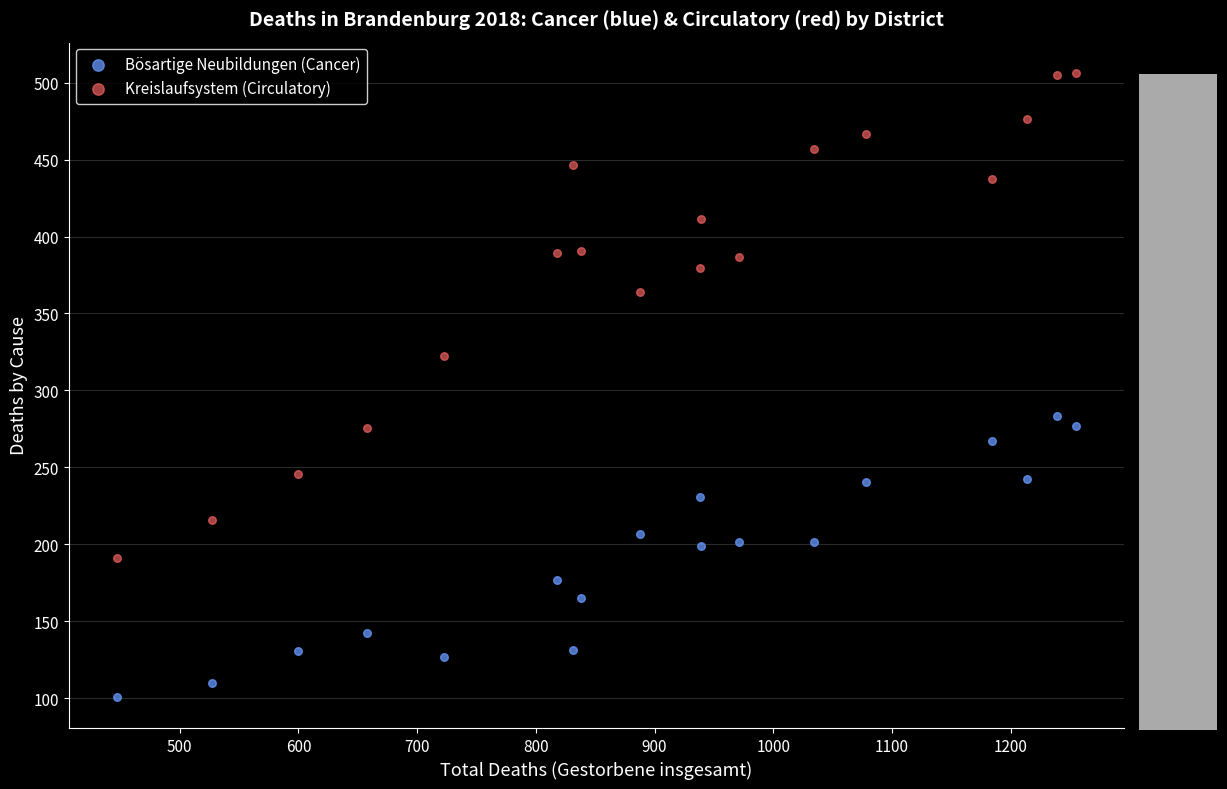

In the Kreislaufsystem (Circulatory) series, what Y value is closest to 348?

364.1